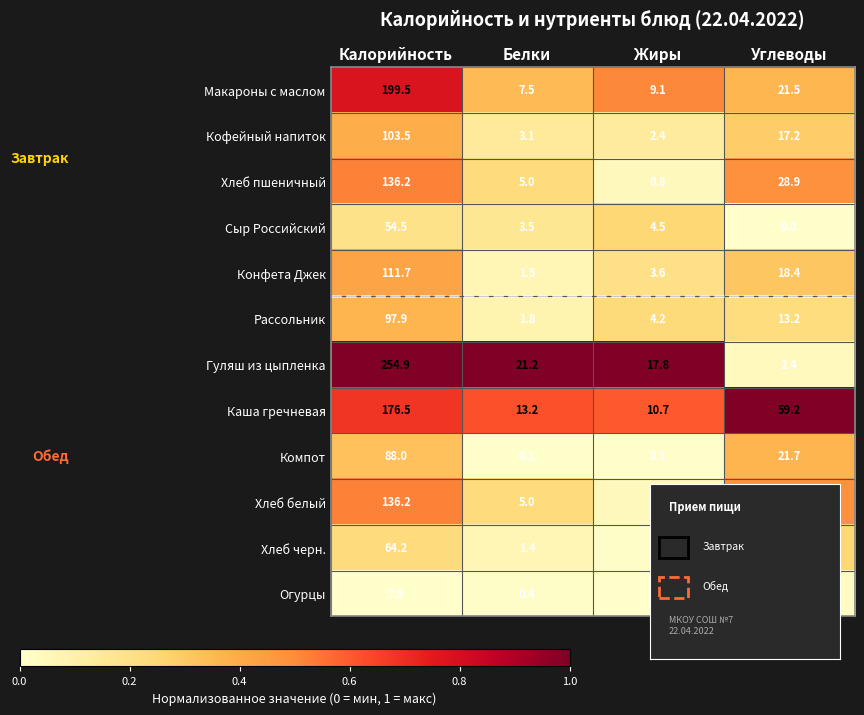

Is it true that Хлеб белый equals 2.1 at Белки?

False